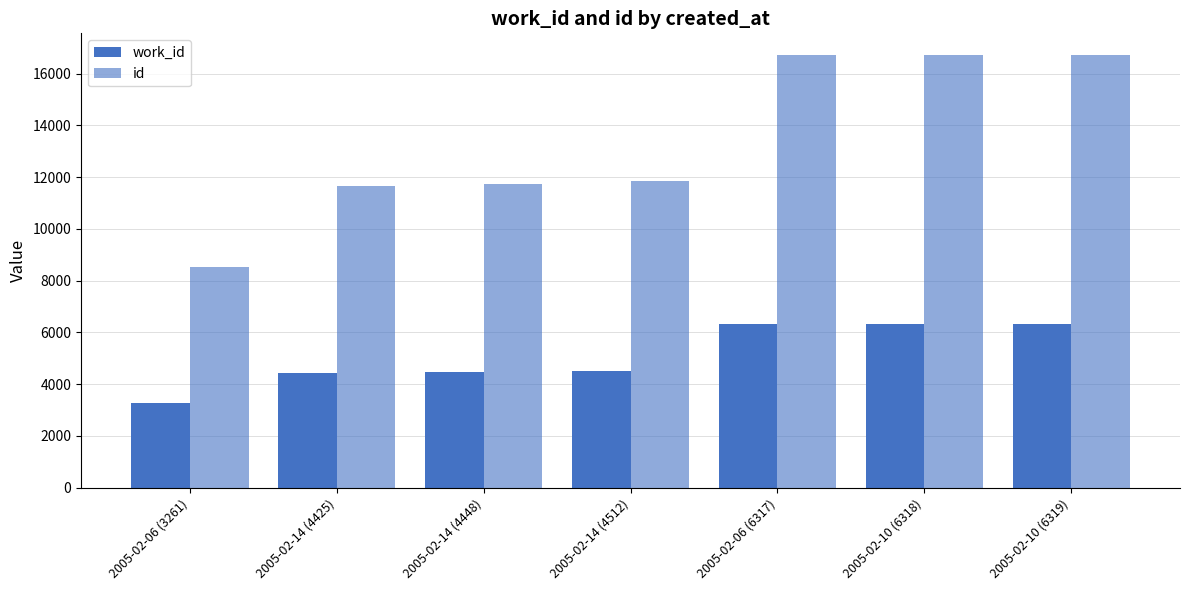

Between 2005-02-06 (6317) and 2005-02-10 (6319), which series saw the biggest shift?

work_id